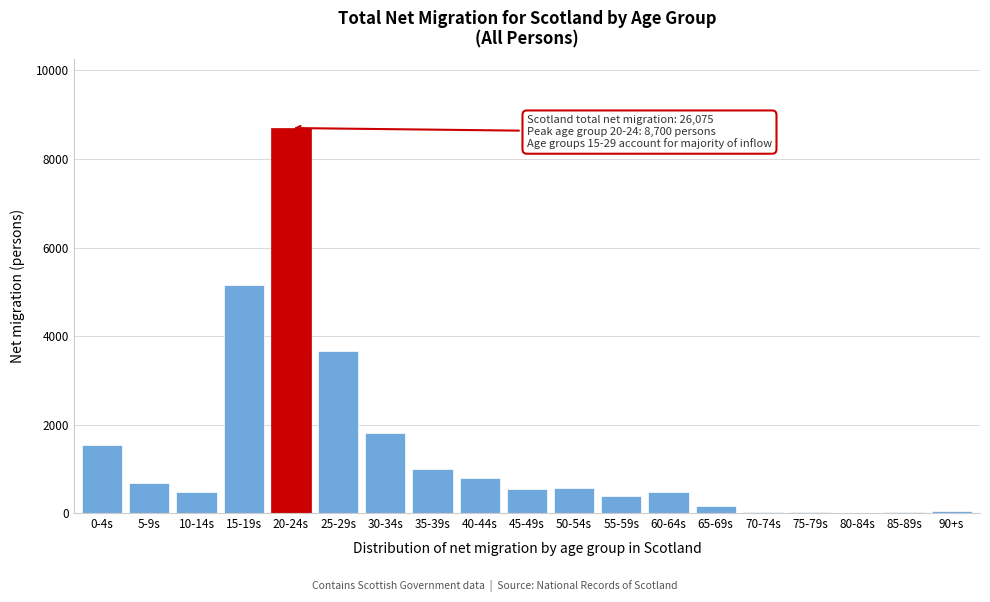

Which label corresponds to the largest value in the chart?

20-24s